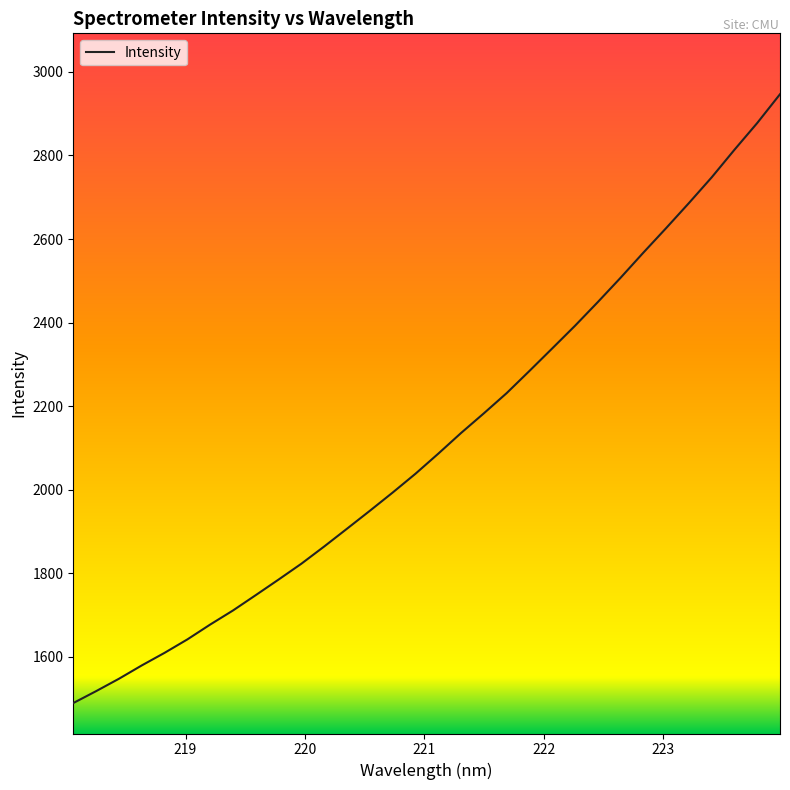

Does the chart display data point markers on the line(s)?

No